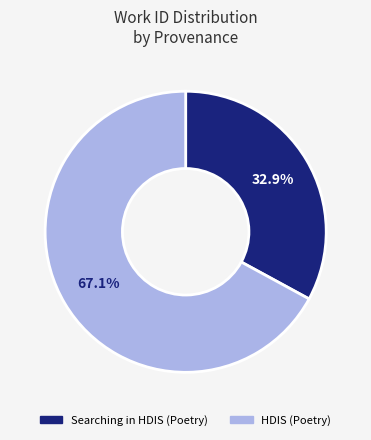

Is there any slice that represents more than half of the pie?

Yes